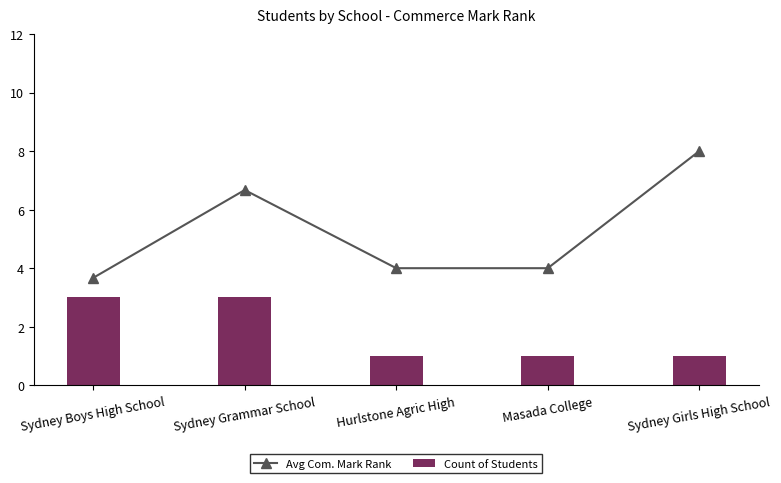

At how many categories does at least one series exceed 7?

1